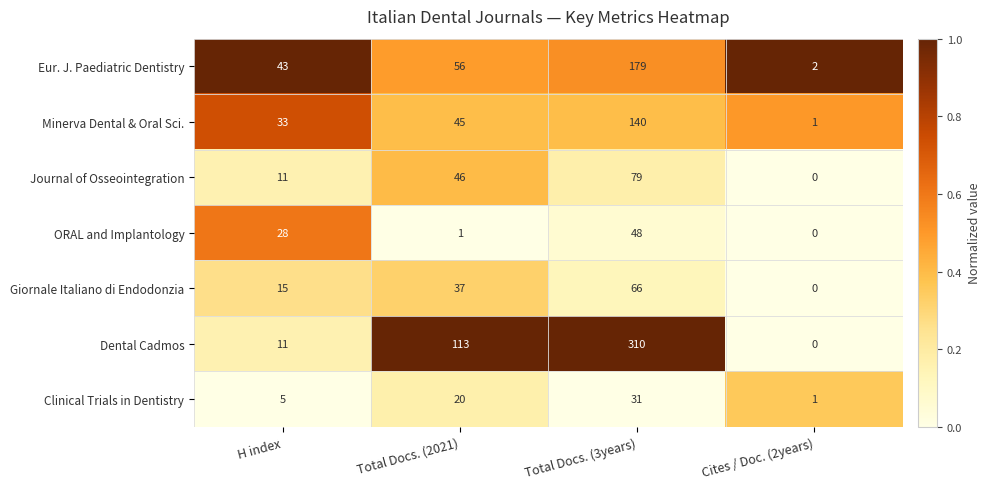

What is the difference between the Clinical Trials in Dentistry values at Cites / Doc. (2years) and Total Docs. (2021)?

19